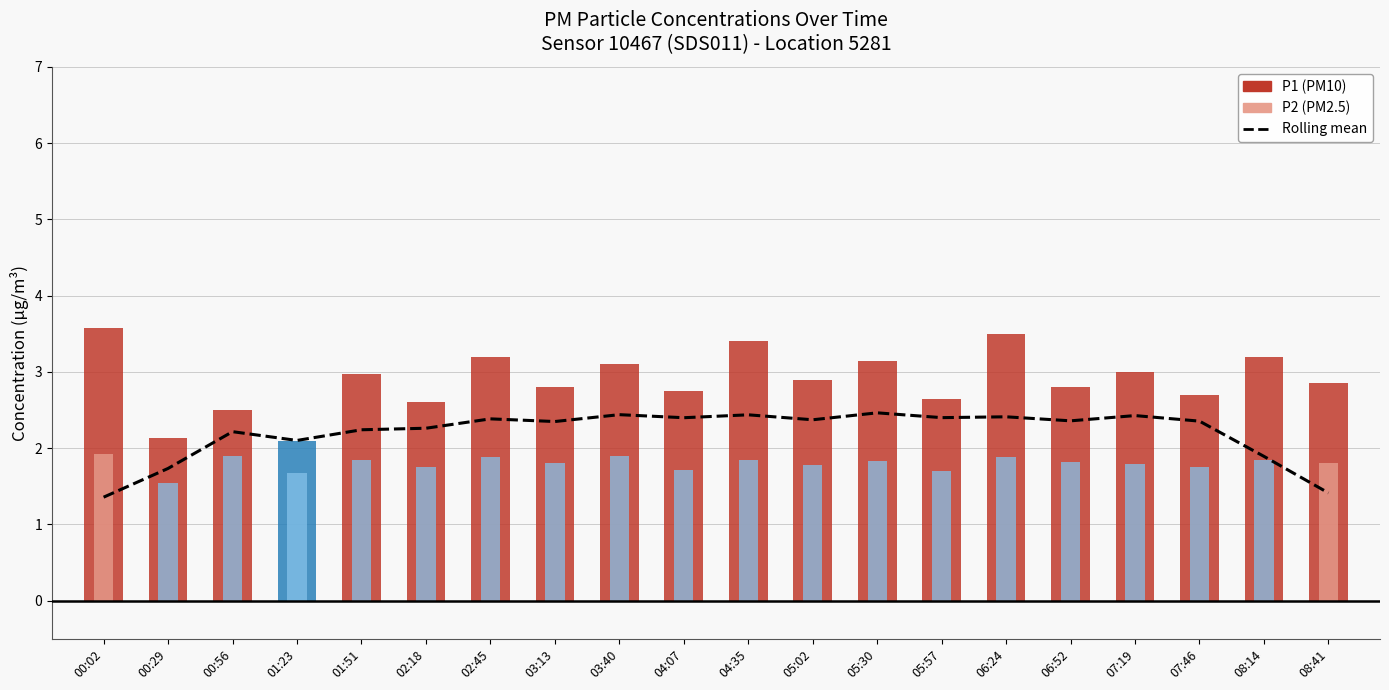

What is the label of the 18th bar from the right?

00:56